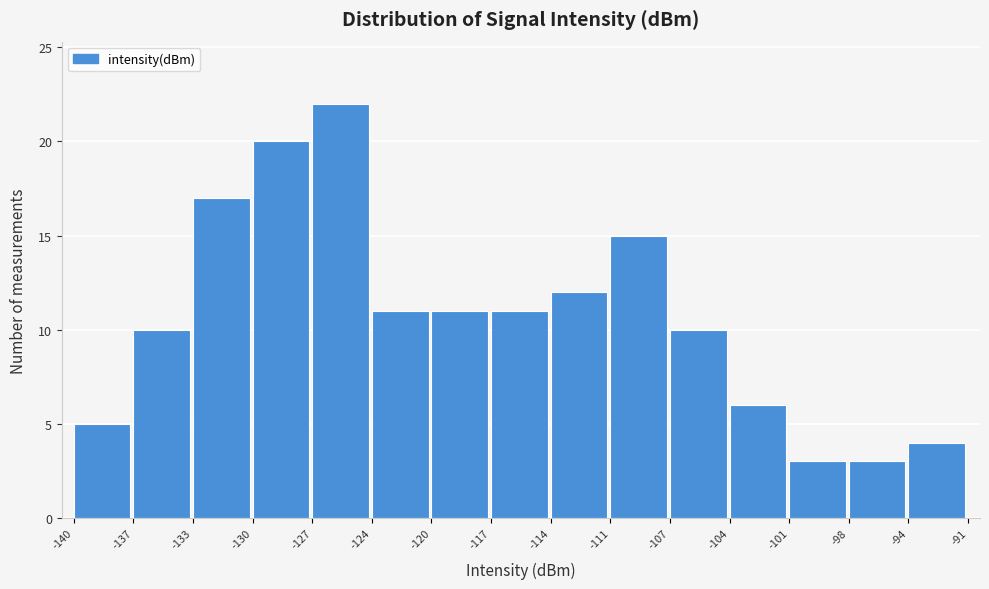

Reading left to right, list every bar in this chart as the range it spans on the x-axis followed by its height. The values are not printed on the chart, so give them approximately, as read against the axis.

-140 to -137: 5
-137 to -133: 10
-133 to -130: 17
-130 to -127: 20
-127 to -124: 22
-124 to -120: 11
-120 to -117: 11
-117 to -114: 11
-114 to -111: 12
-111 to -107: 15
-107 to -104: 10
-104 to -101: 6
-101 to -98: 3
-98 to -94: 3
-94 to -91: 4